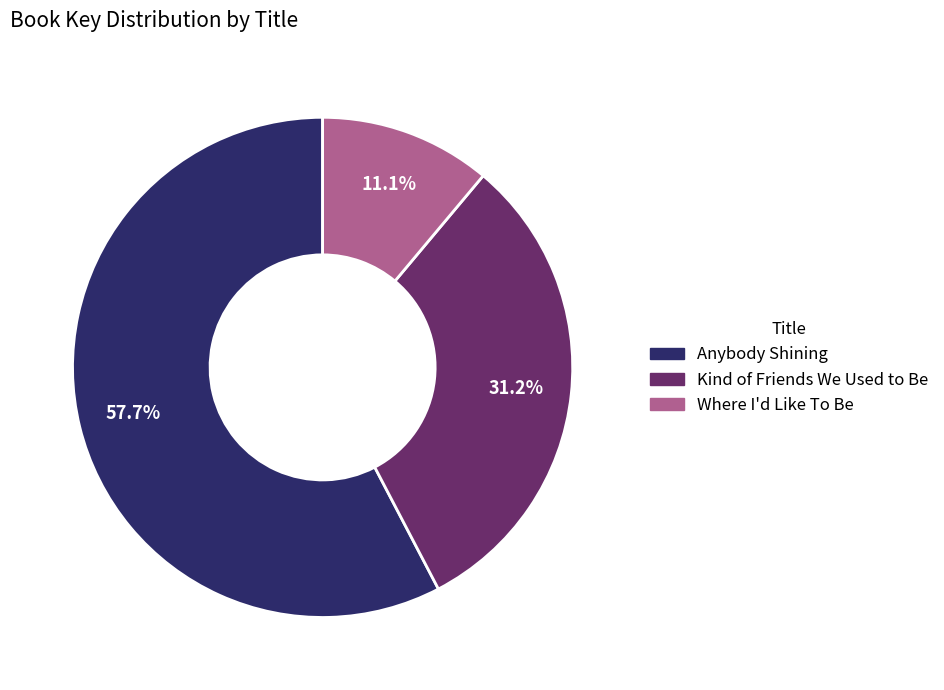

Which category has the biggest portion of the pie?

Anybody Shining